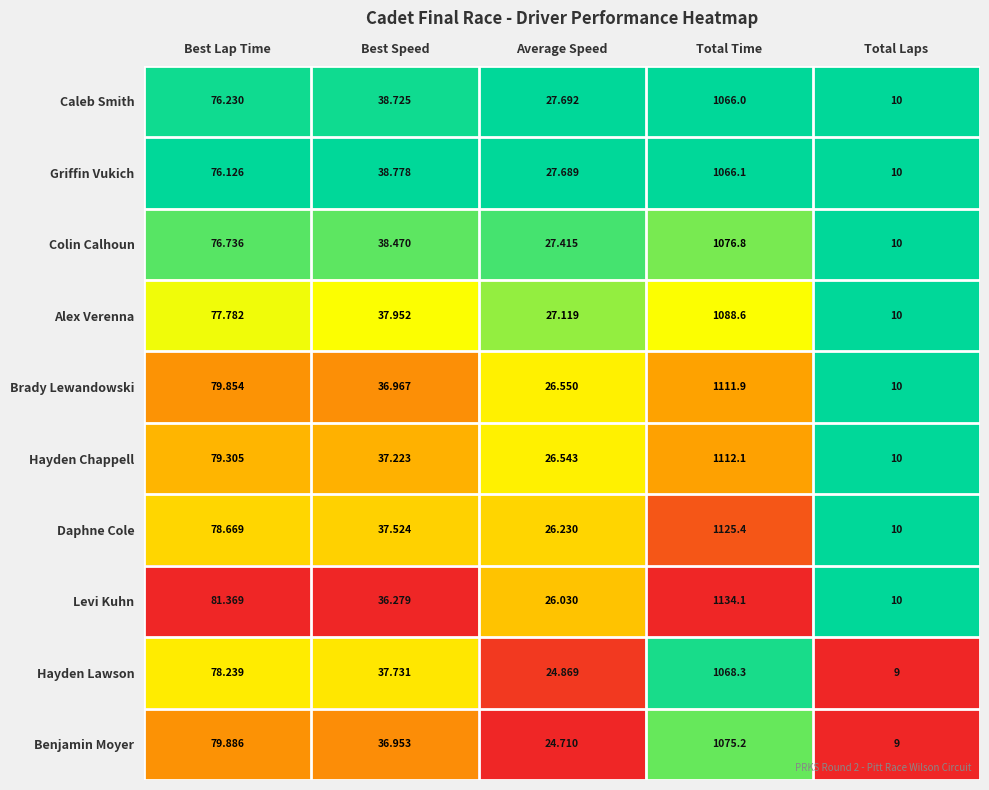

Rank the series at Best Lap Time from highest to lowest value.

Levi Kuhn, Benjamin Moyer, Brady Lewandowski, Hayden Chappell, Daphne Cole, Hayden Lawson, Alex Verenna, Colin Calhoun, Caleb Smith, Griffin Vukich